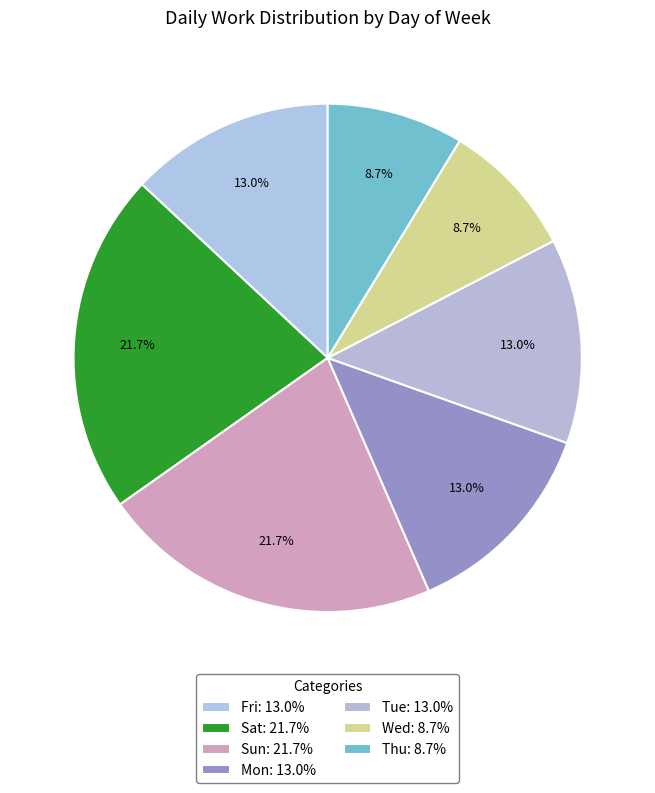

Which slice is the largest?

Sat